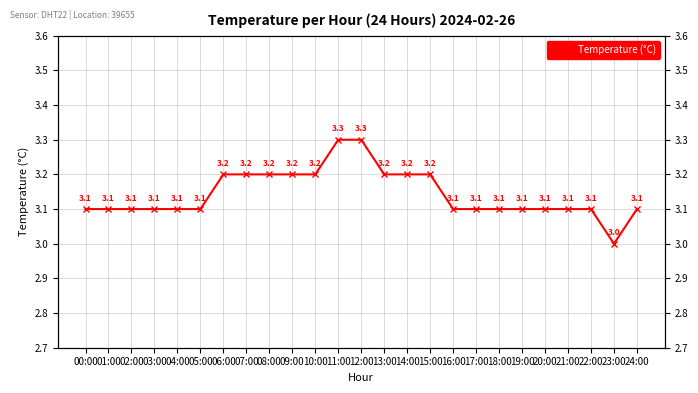

Is it true that the value at 08:00 is 5.1?

False